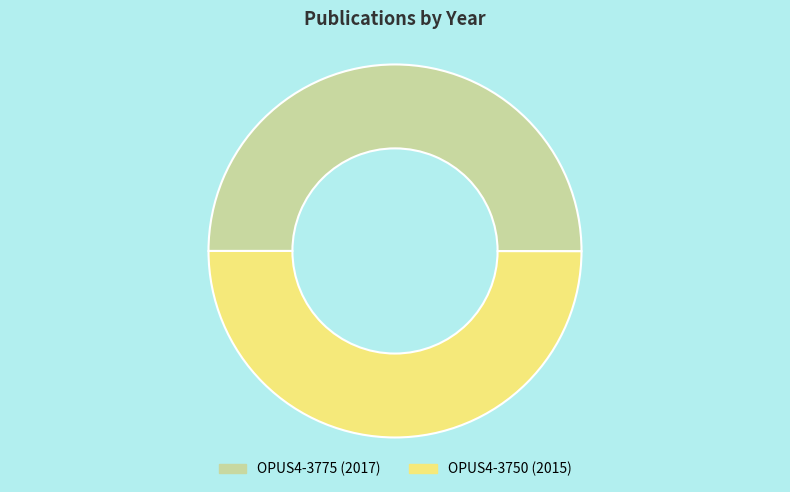

Is it true that OPUS4-3775 is 42% of the pie?

False